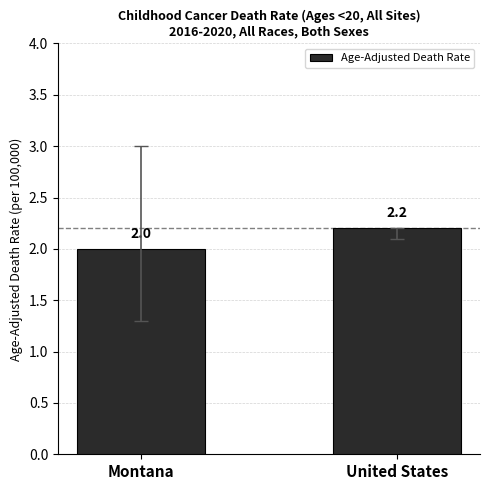

Reading left to right, extract all data points from this chart.

Montana=2.0	United States=2.2